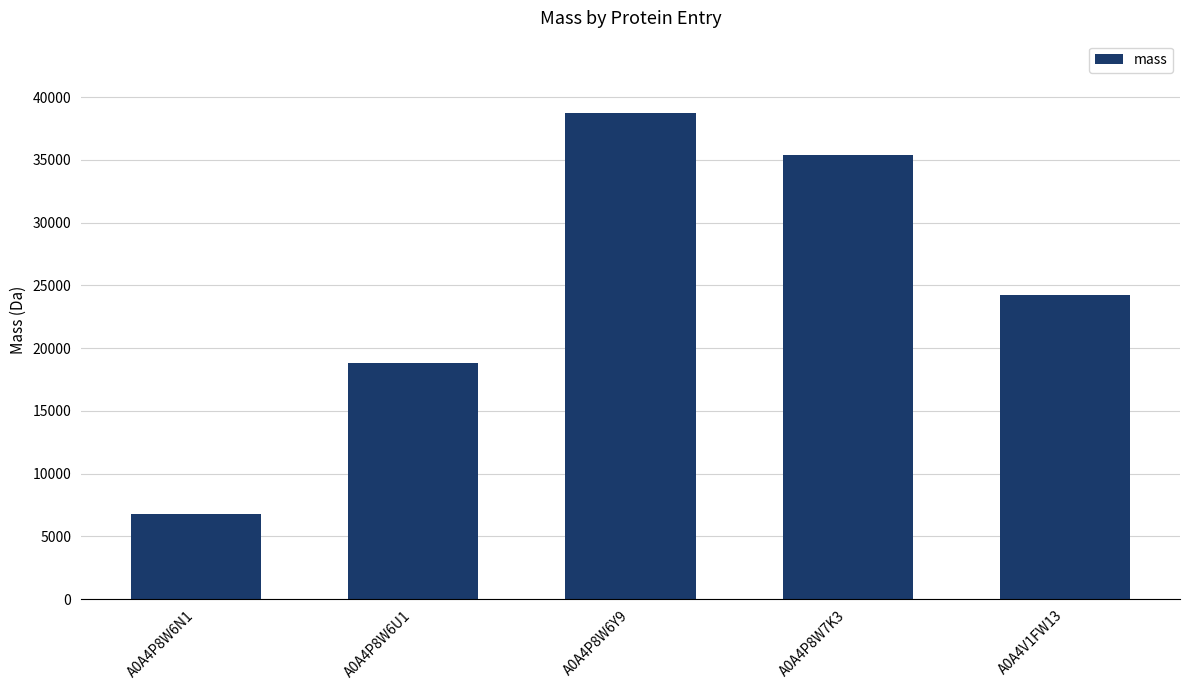

What is the average value?

24781.4